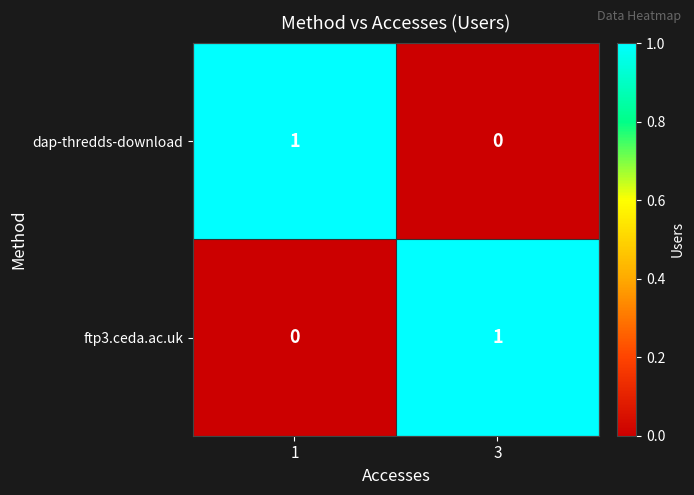

The value of dap-thredds-download at 1 is 1. True or false?

True